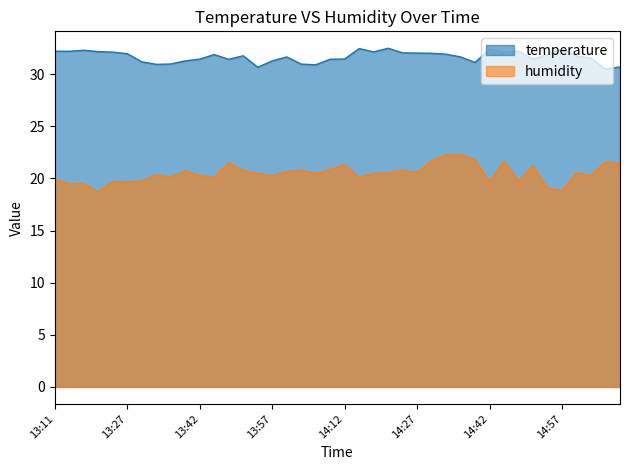

What is the difference between the maximum and minimum values in the temperature series?

2.0